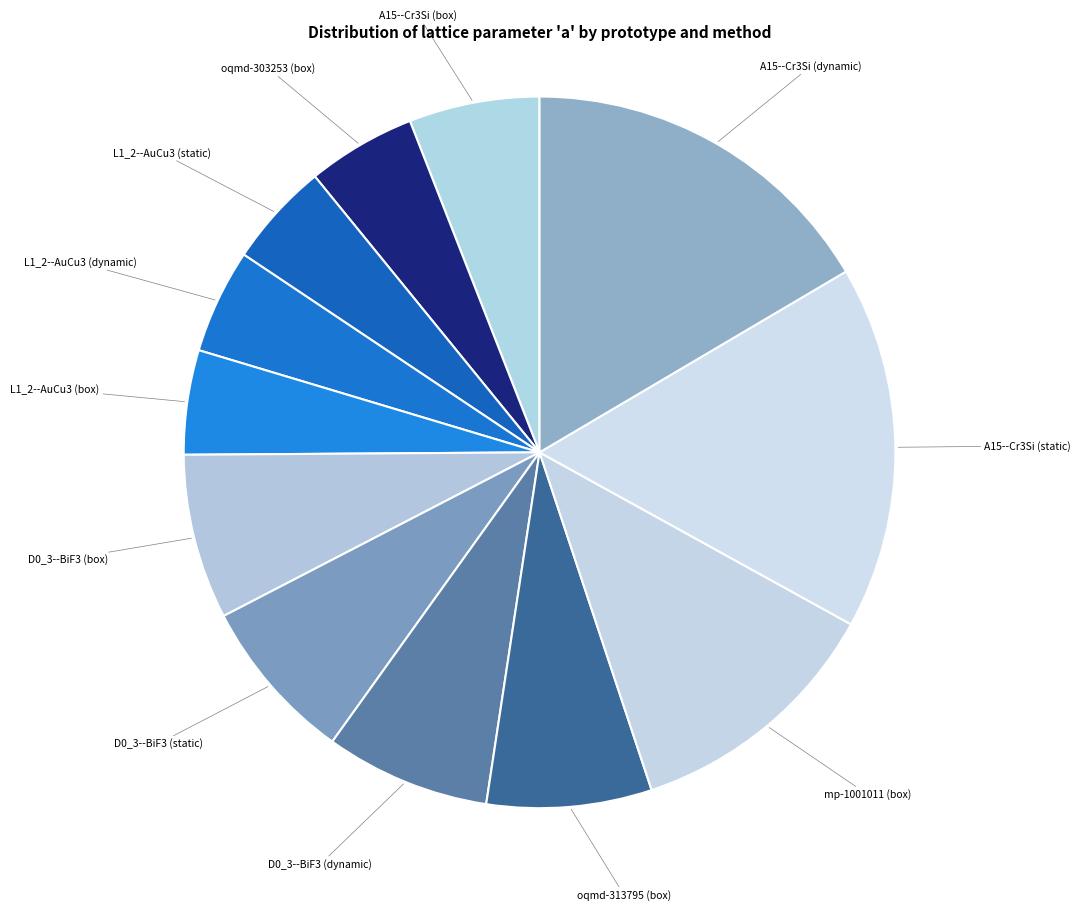

What is the smallest slice in the pie chart?

L1_2--AuCu3 (box)